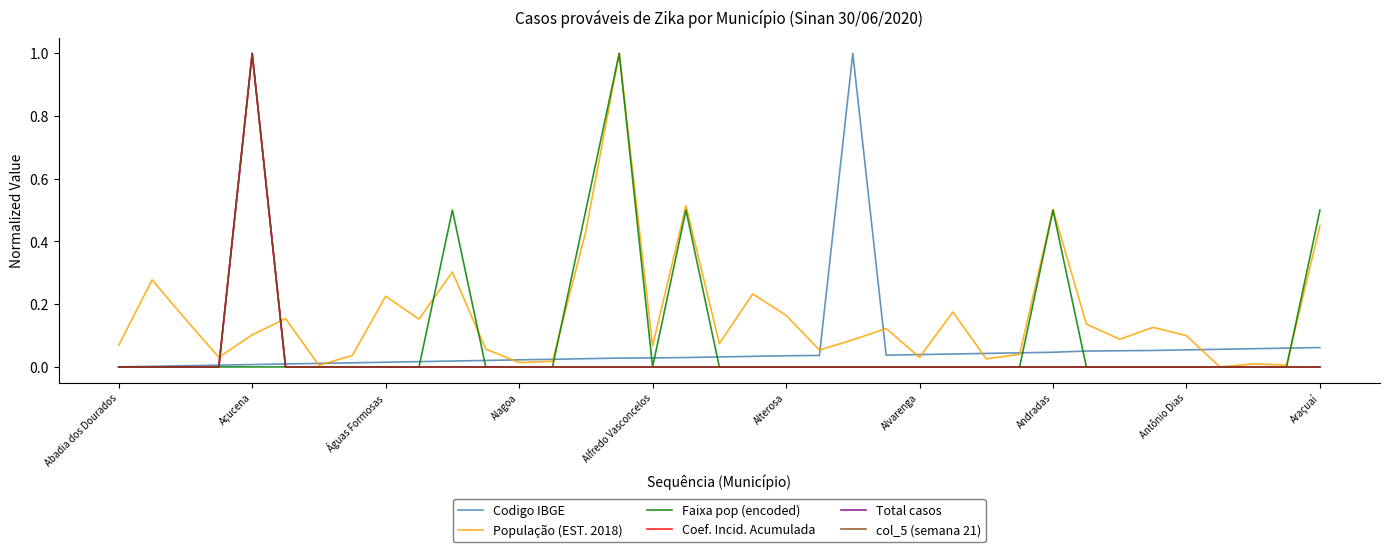

How many Total casos values are between 0 and 1?

37